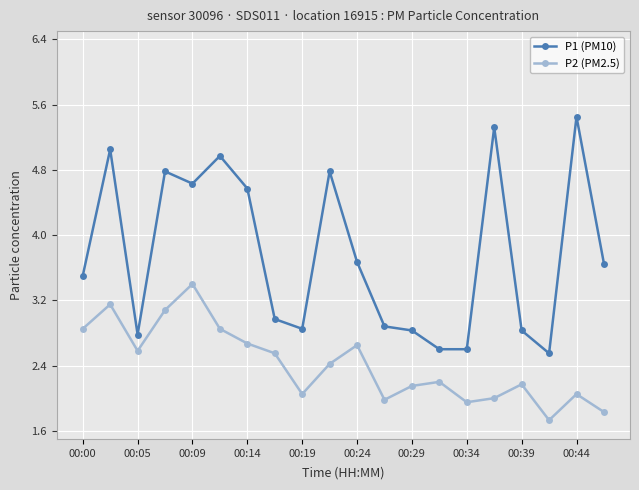

What are all the series names shown in the legend?

P1 (PM10), P2 (PM2.5)